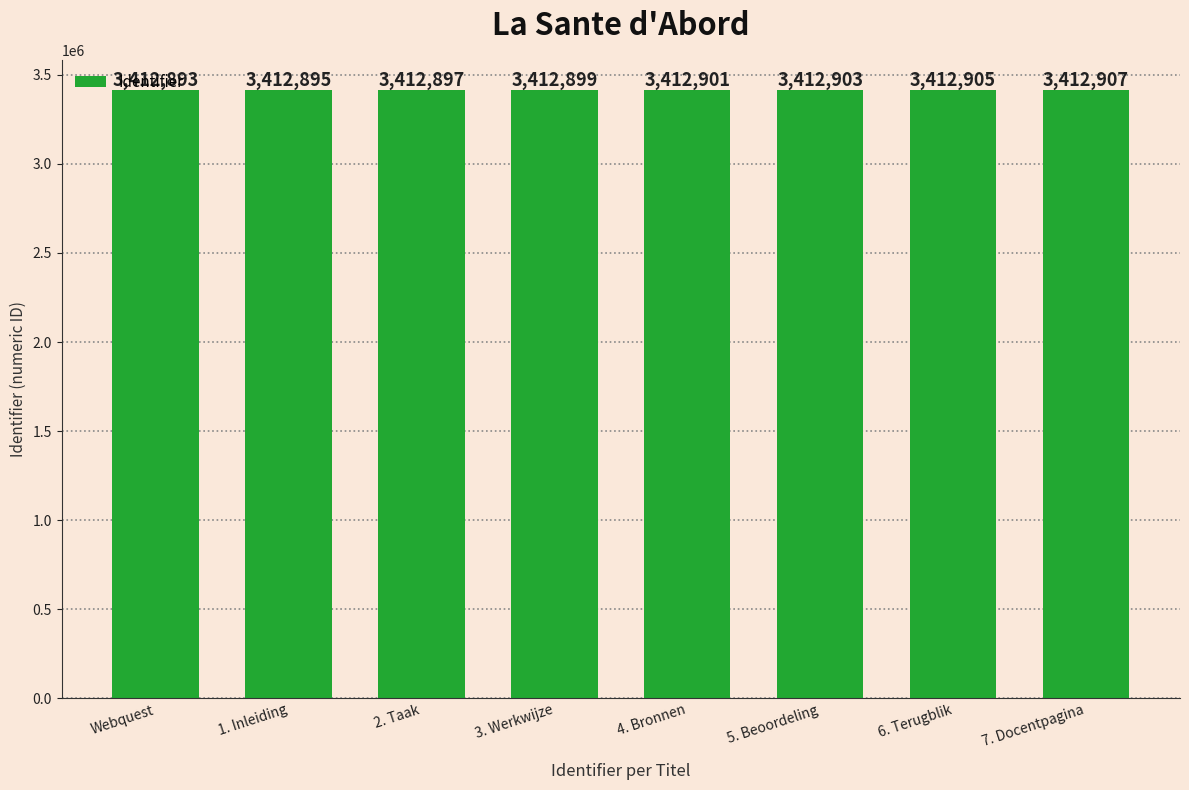

Reading left to right, what are all the values shown in this chart?

3412893	3412895	3412897	3412899	3412901	3412903	3412905	3412907